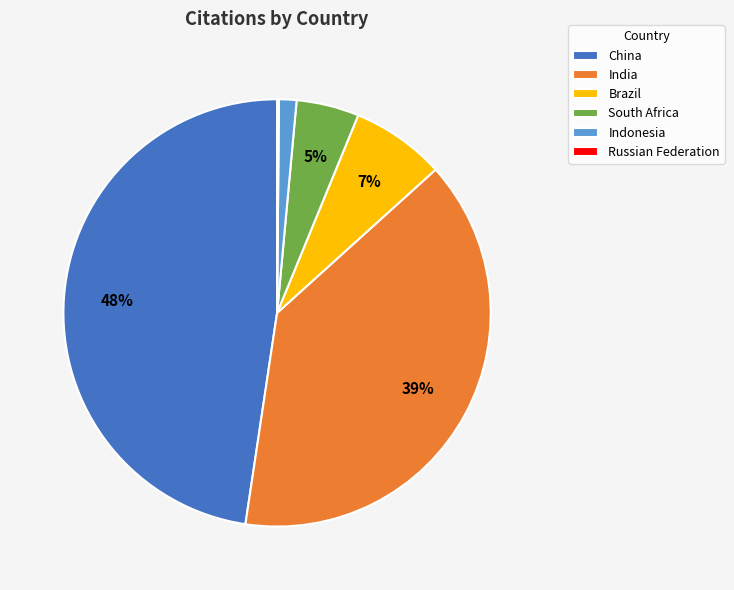

To the nearest percent, what is the combined percentage of India and Brazil?

46%